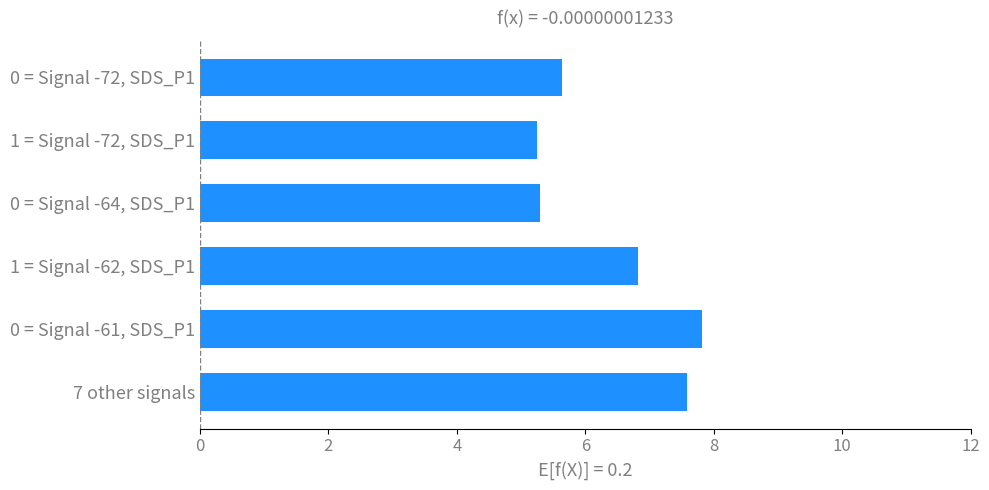

The value at 1 = Signal -62, SDS_P1 is 9.0. True or false?

False